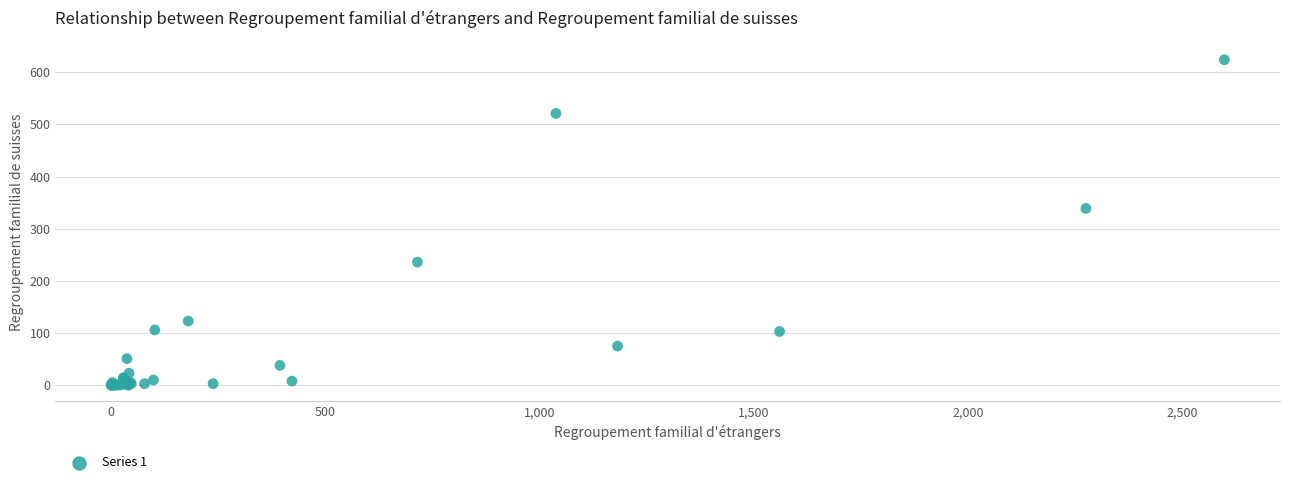

What Y value in the scatter plot is closest to 312?

339